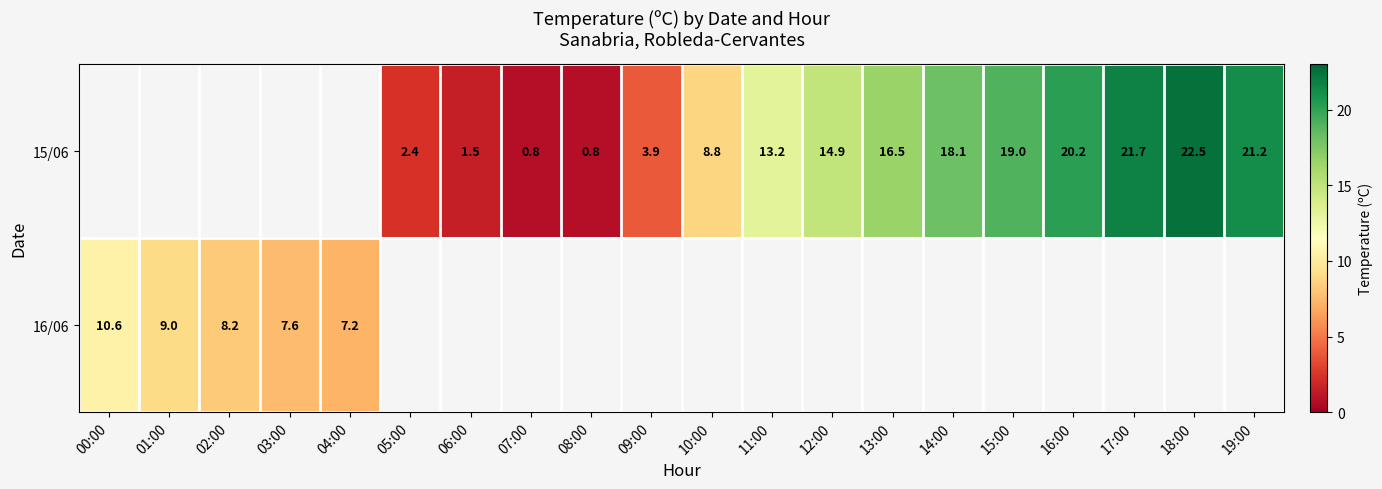

Is it true that 15/06 equals 21.2 at 19:00?

True